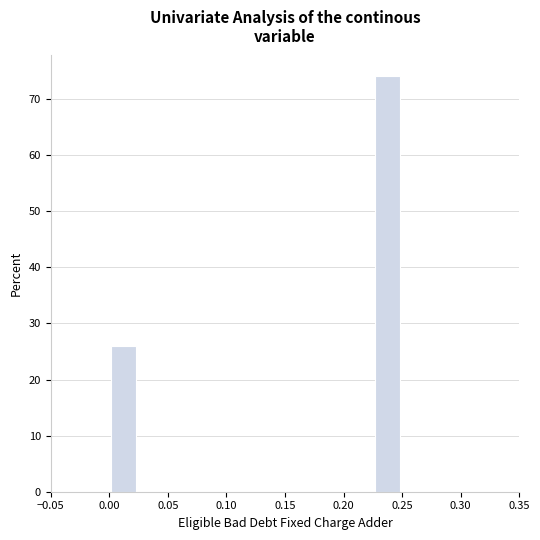

Reading left to right, transcribe this chart: for each bar, give the range it covers on the x-axis and its height. The values are not printed on the chart, so give them approximately, as read against the axis.

0.000 to 0.025: 26
0.025 to 0.050: 0
0.050 to 0.075: 0
0.075 to 0.100: 0
0.100 to 0.125: 0
0.125 to 0.150: 0
0.150 to 0.175: 0
0.175 to 0.200: 0
0.200 to 0.225: 0
0.225 to 0.250: 74